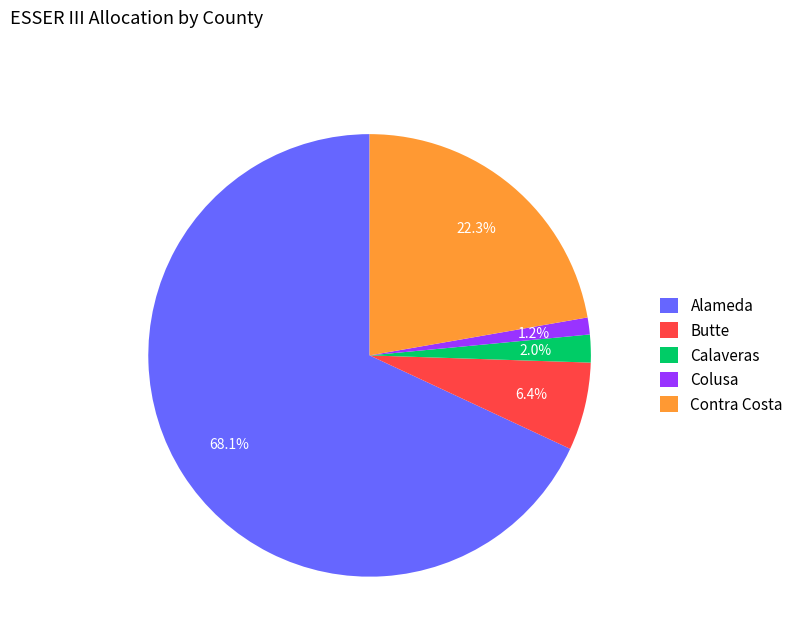

Rank the categories by value from lowest to highest.

Colusa, Calaveras, Butte, Contra Costa, Alameda